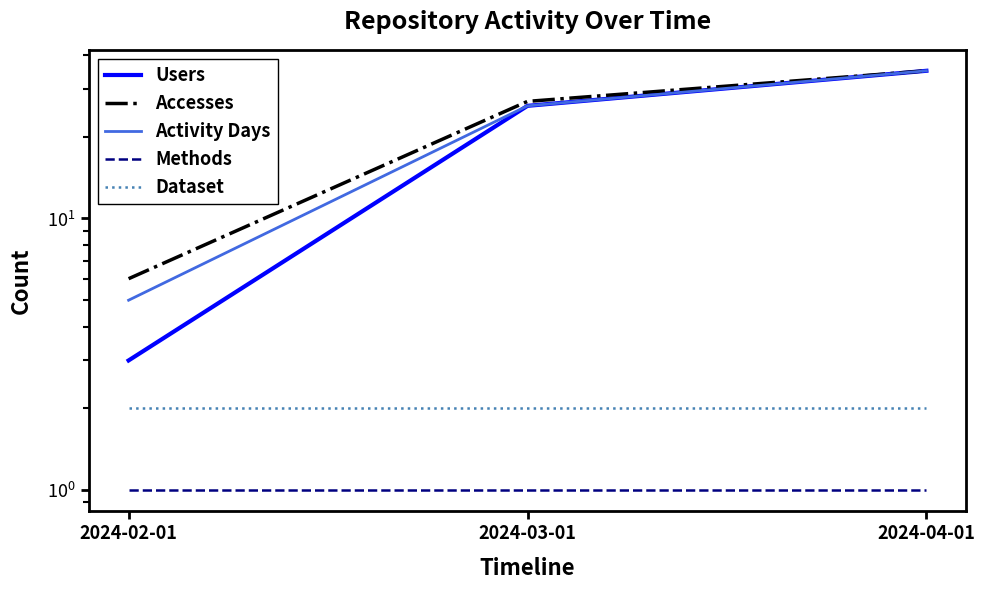

Is this an area chart (filled region under the line)?

No